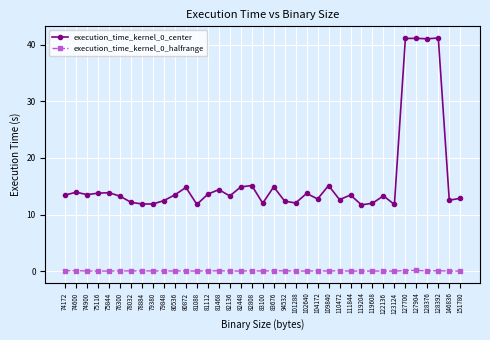

True or false: execution_time_kernel_0_halfrange and execution_time_kernel_0_center cross at least once.

False